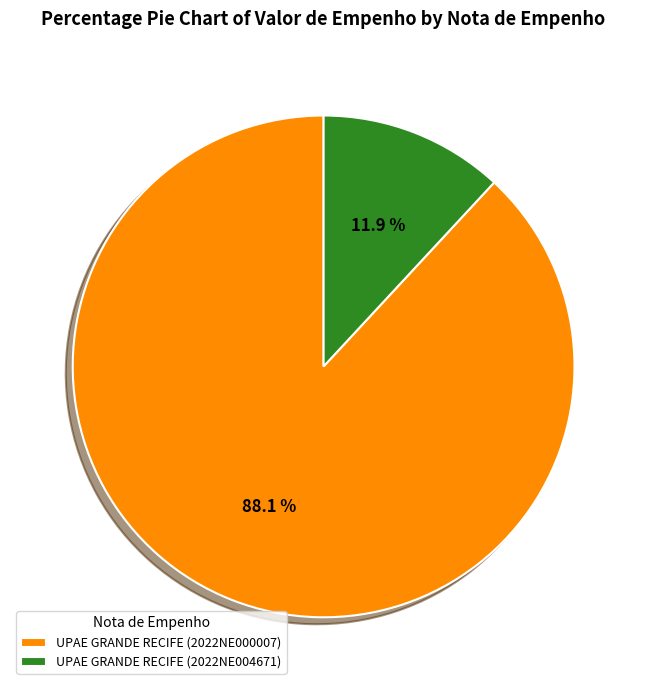

Which category has the biggest portion of the pie?

UPAE GRANDE RECIFE (2022NE000007)